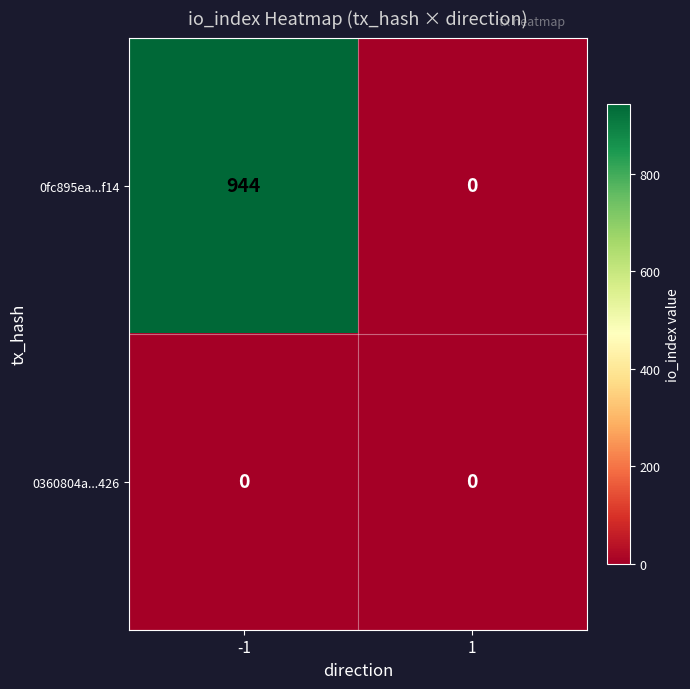

What is the maximum value shown in the chart?

944